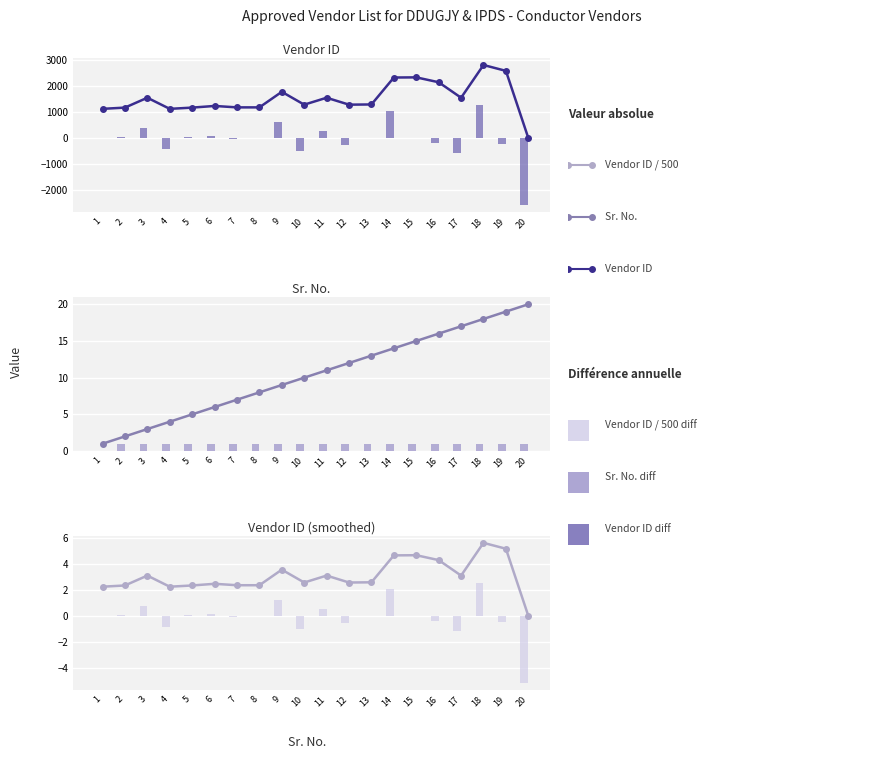

What is the difference between the highest and lowest values at 12?

1558.0